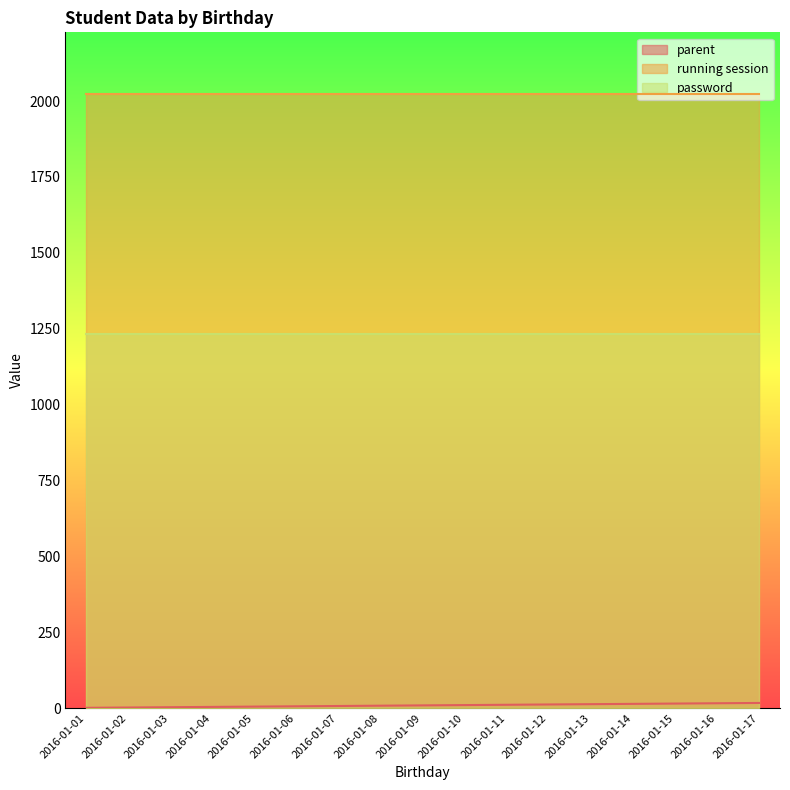

What are all the series names shown in the legend?

parent, running session, password